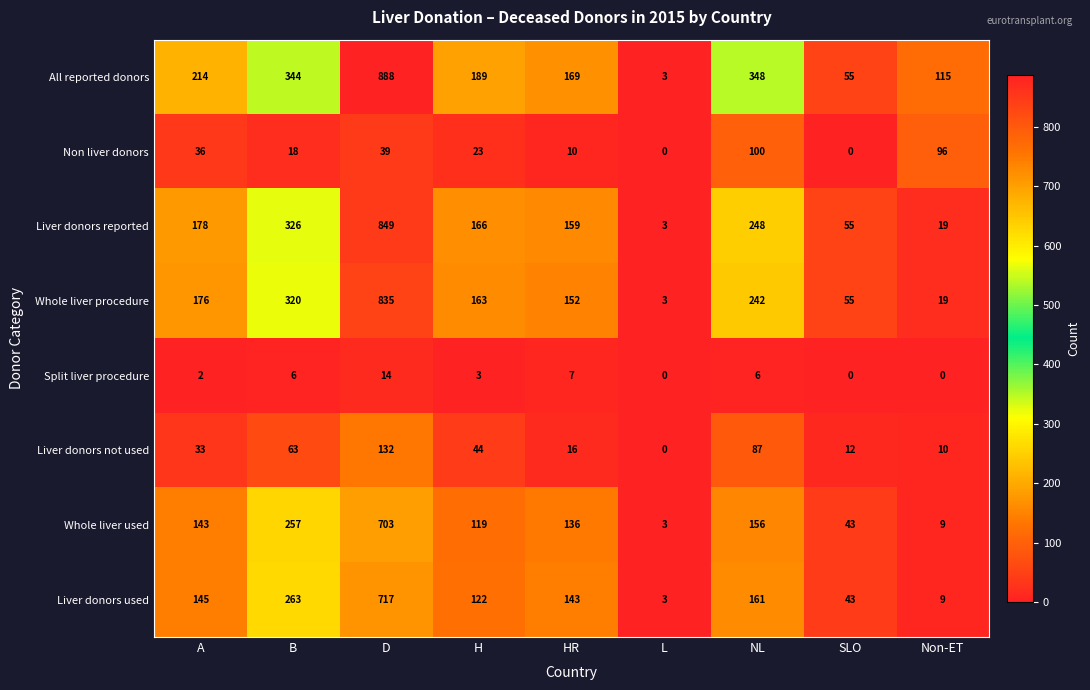

How many distinct data groups are displayed?

8